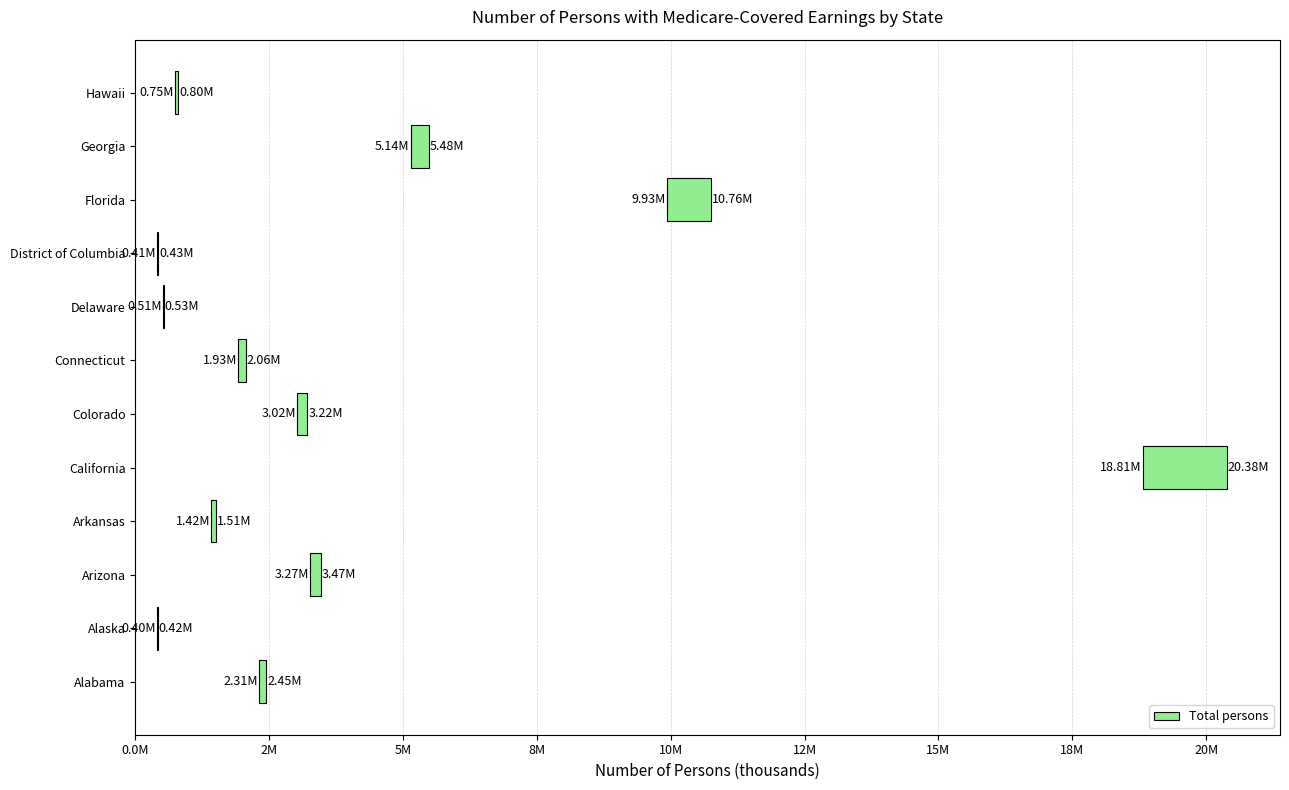

What is the difference between the second highest and second lowest values?

0.8